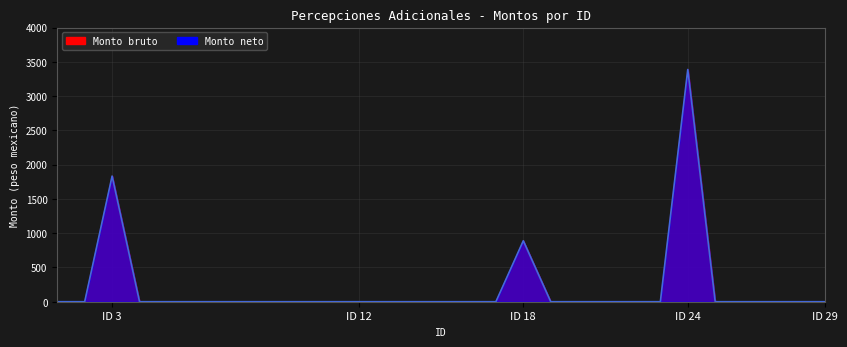

What is the sum of the Monto bruto values at 18 and 2?

888.9